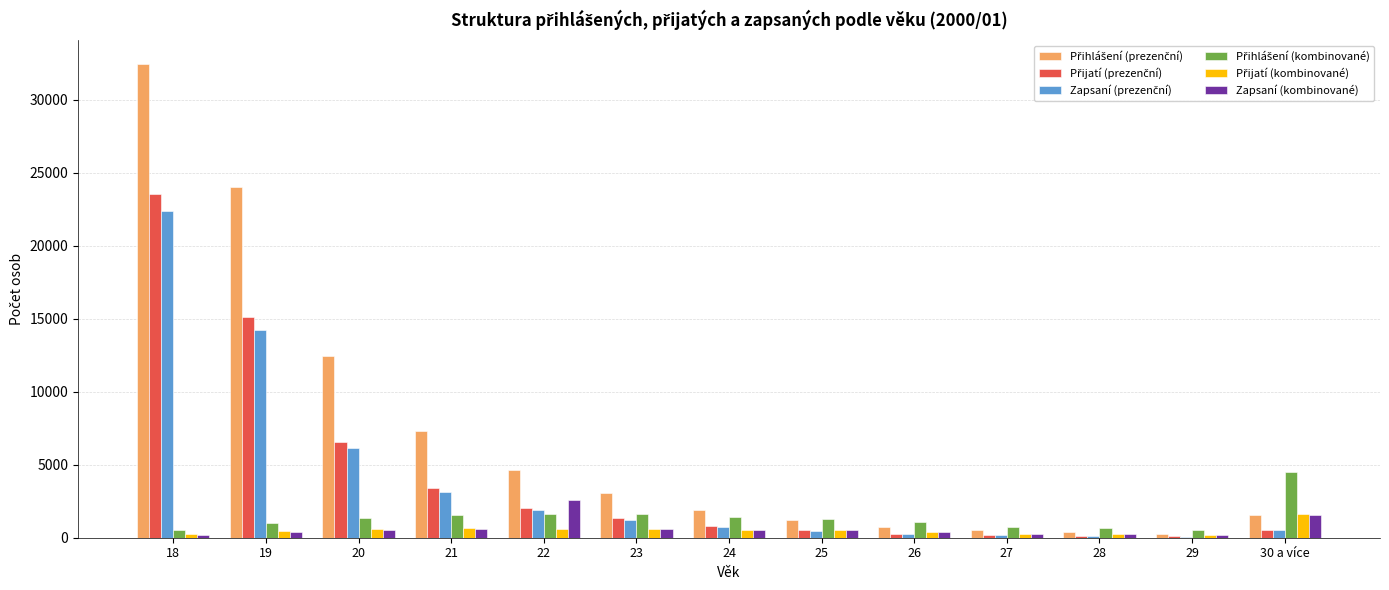

At which category is the sum across all series the highest?

18